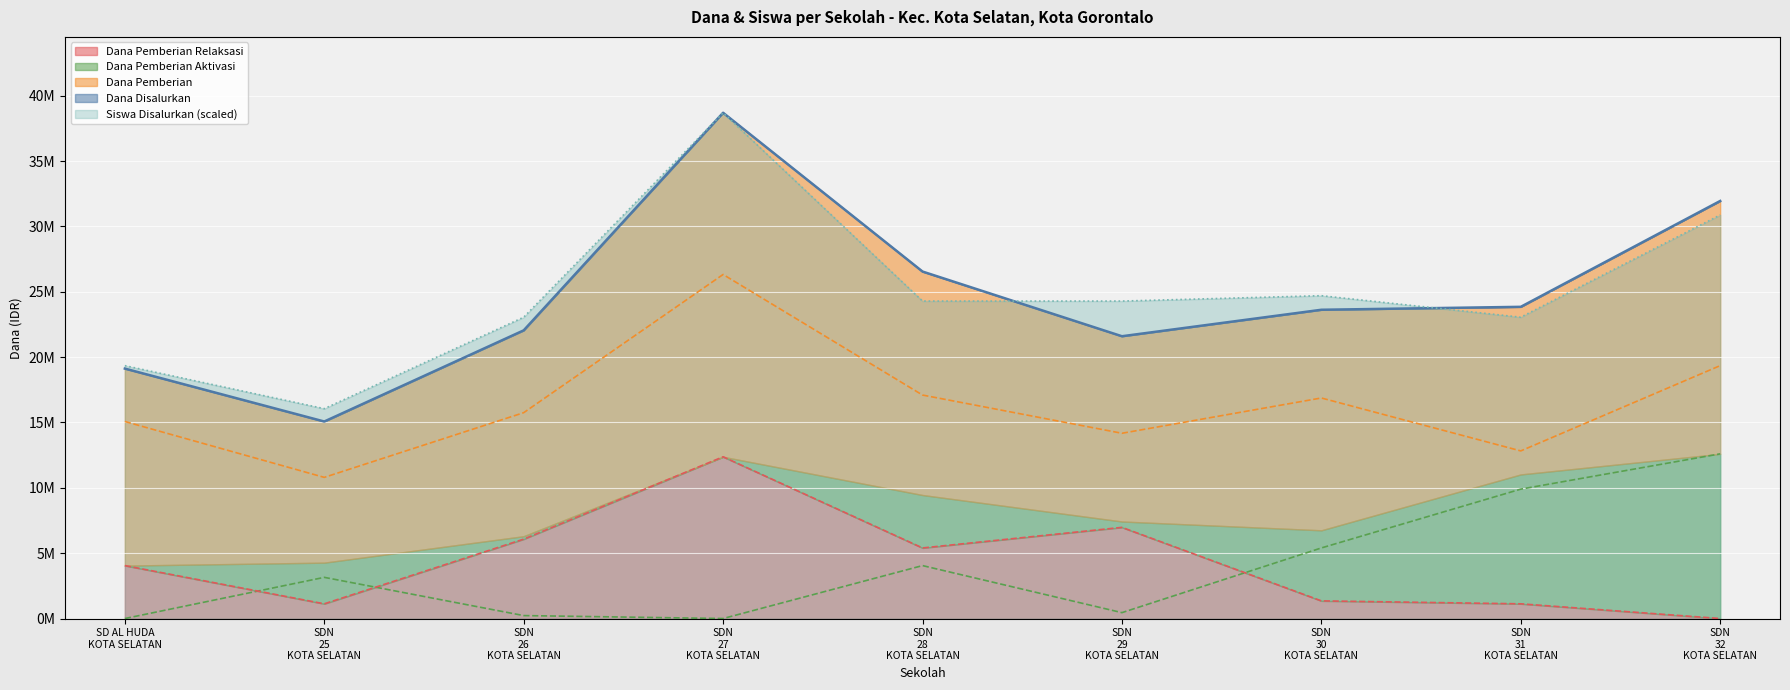

Is it true that Dana Pemberian equals 17100000.0 at SDN 28 KOTA SELATAN?

True